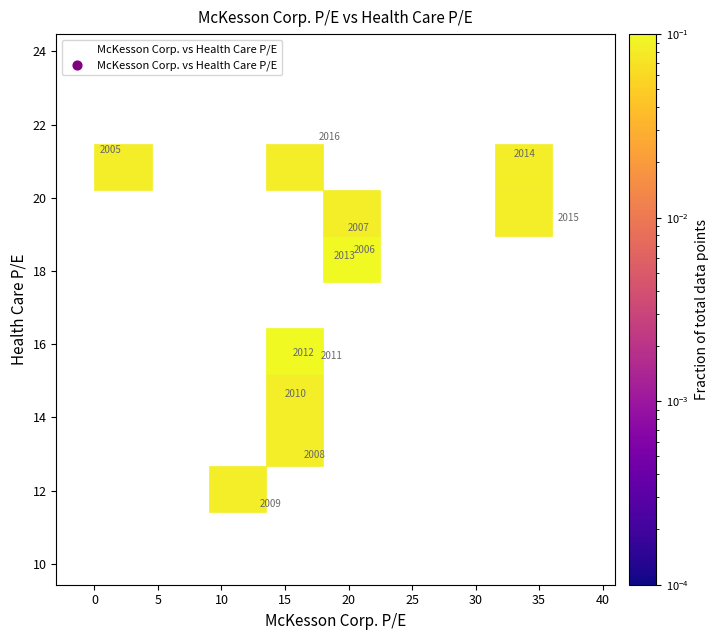

What Y value in the scatter plot is closest to 16?

15.6